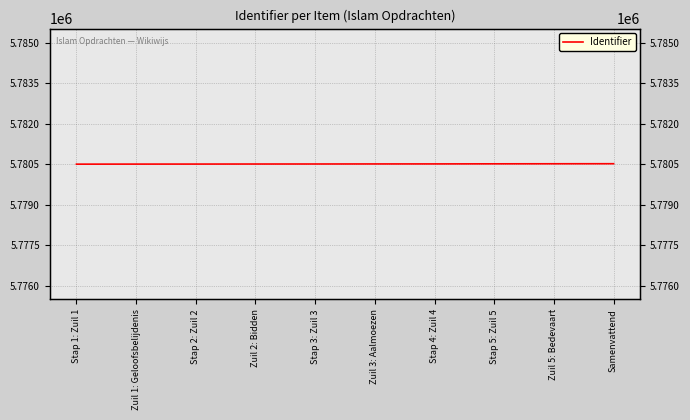

Does the chart display data point markers on the line(s)?

No